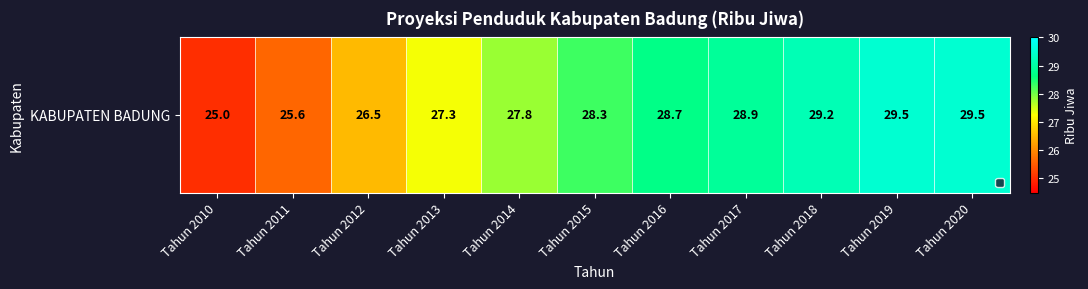

How many data points are above 28?

6